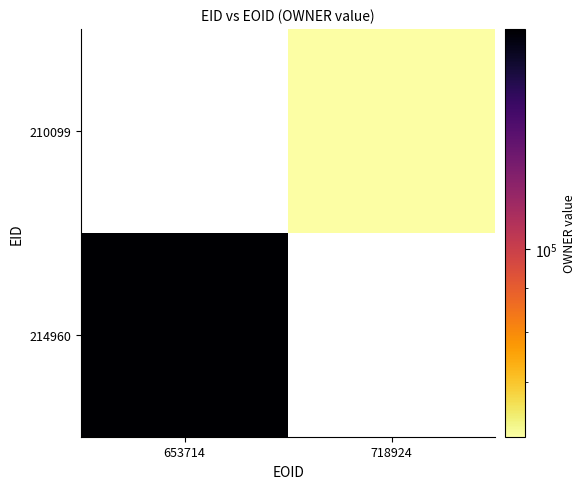

How many positive values does the 210099 series have?

1